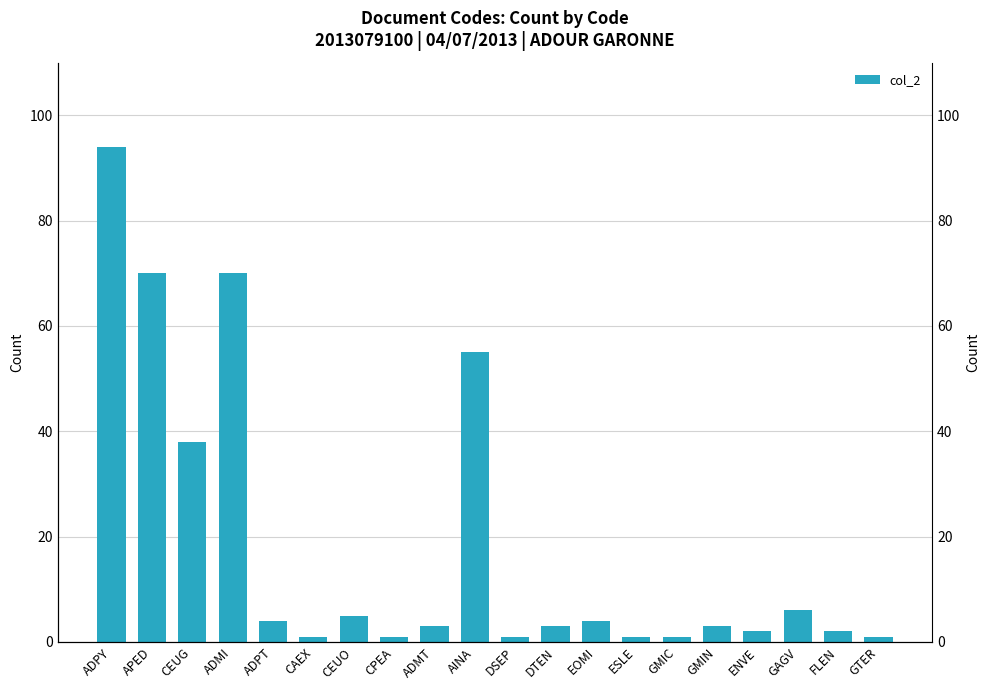

Rank the categories by value from highest to lowest.

ADPY, APED, ADMI, AINA, CEUG, GAGV, CEUO, ADPT, EOMI, ADMT, DTEN, GMIN, ENVE, FLEN, CAEX, CPEA, DSEP, ESLE, GMIC, GTER